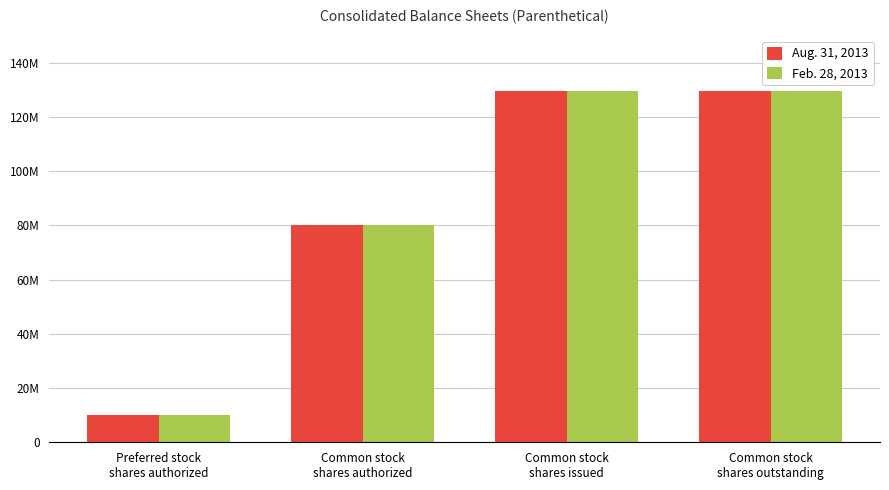

What are all the series names shown in the legend?

Aug. 31, 2013, Feb. 28, 2013